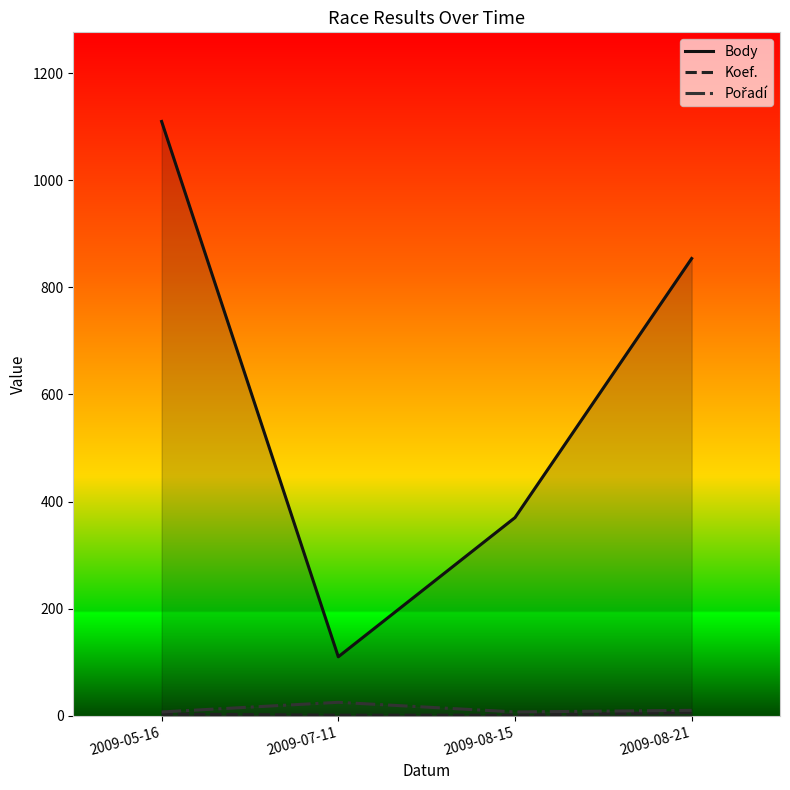

At which category does Pořadí reach its first local valley?

2009-08-15